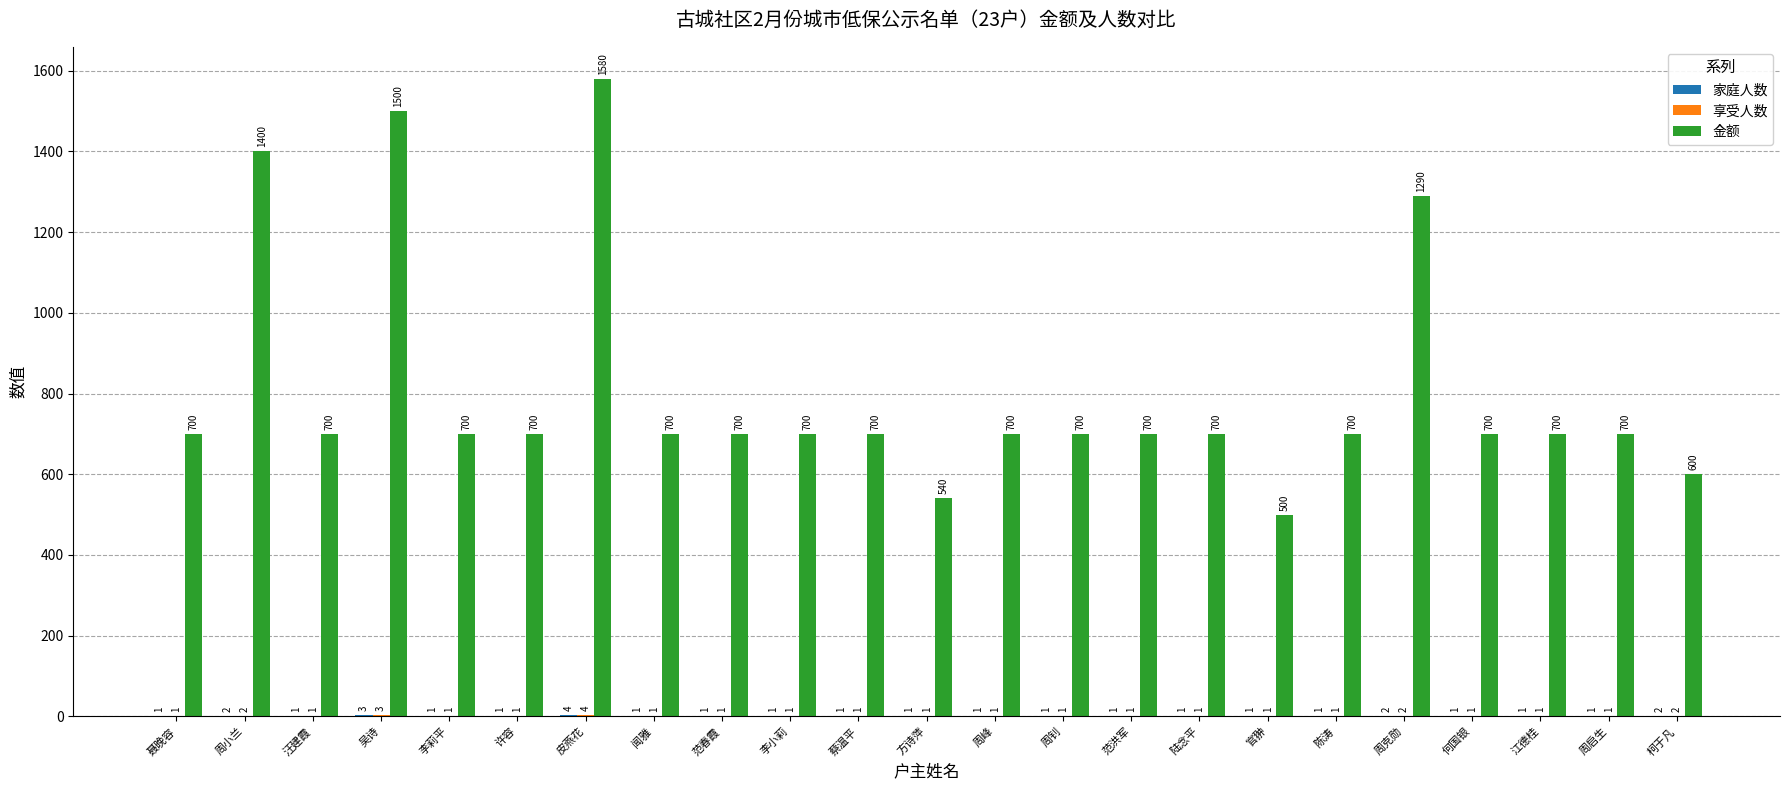

Between 皮燕花 and 范春霞, which series saw the biggest shift?

金额